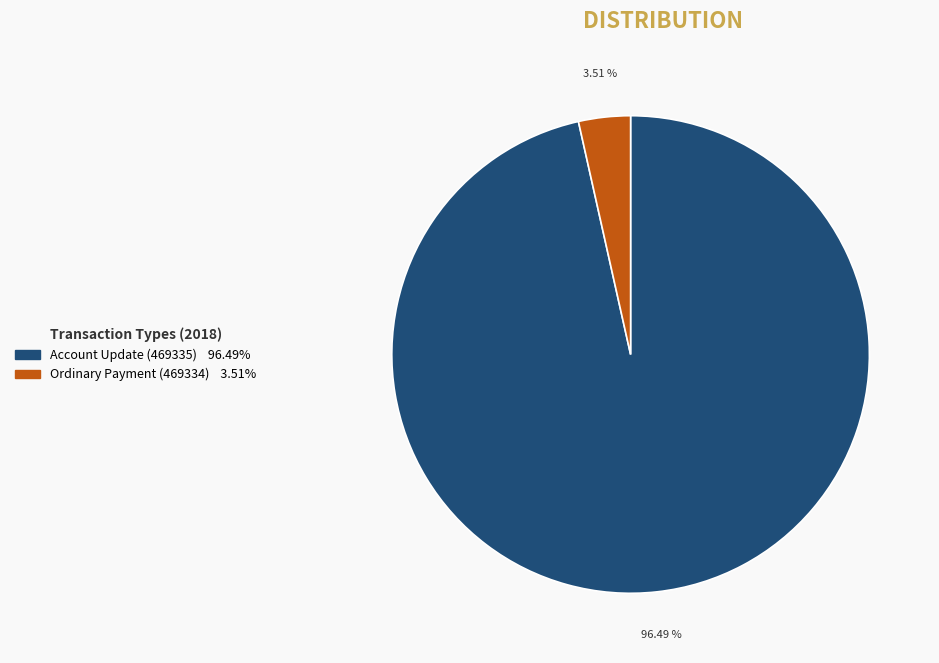

Is it true that Account Update (469335) is 89% of the pie?

False